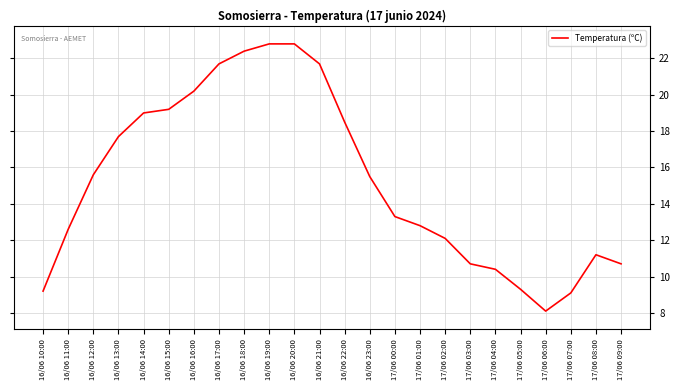

At which label does the data first exceed 15?

16/06 12:00